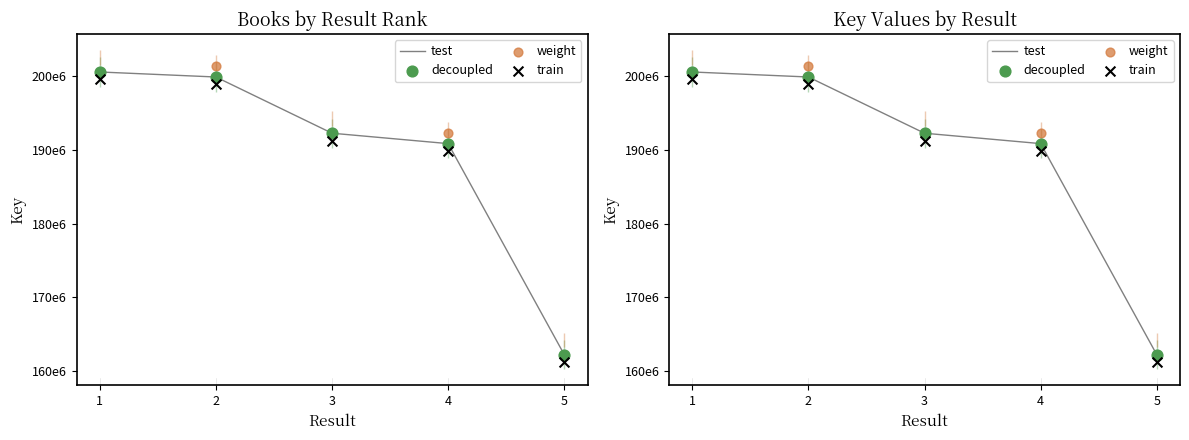

What are all the series names shown in the legend?

test, decoupled, weight, train